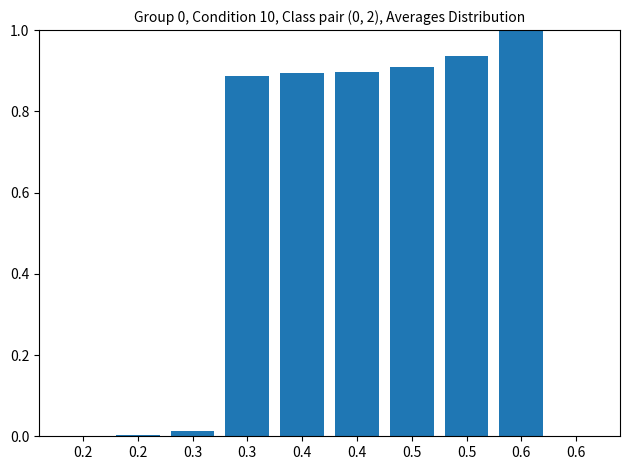

Are the bars horizontal?

No